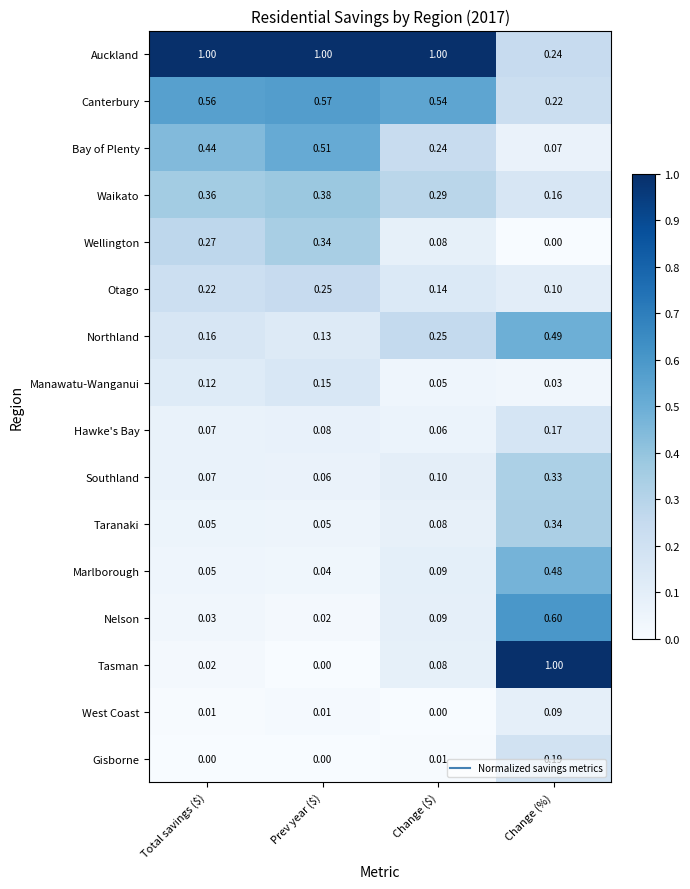

Where is Nelson nearest to the value 0?

Prev year ($)